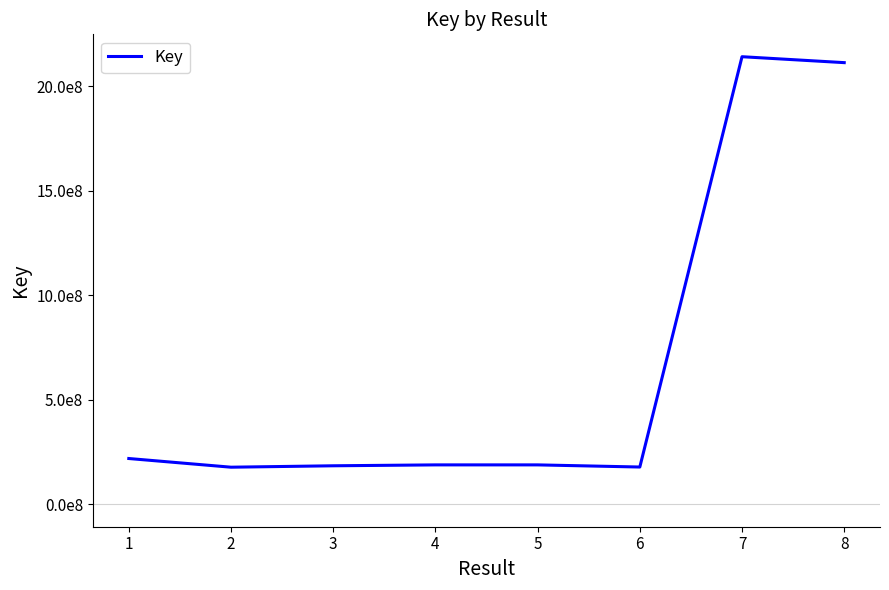

Does the chart display data point markers on the line(s)?

No